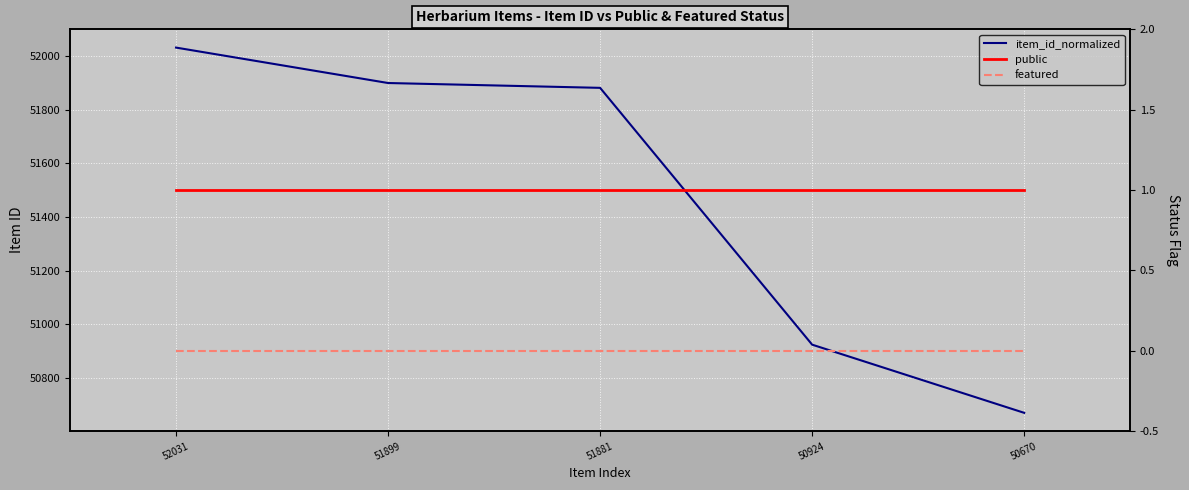

How many values in the item_id_normalized series exceed 51881?

2